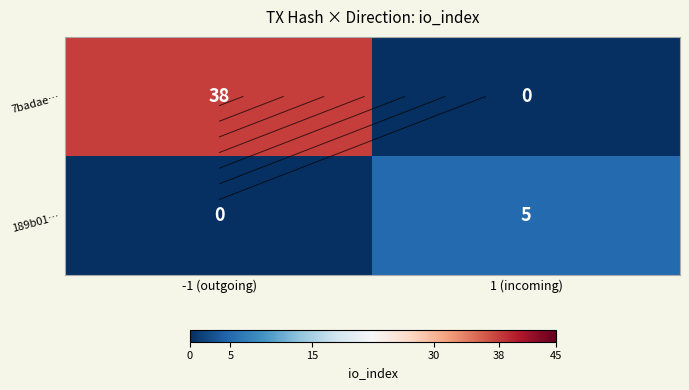

Where is 189b01… nearest to the value 2?

-1 (outgoing)